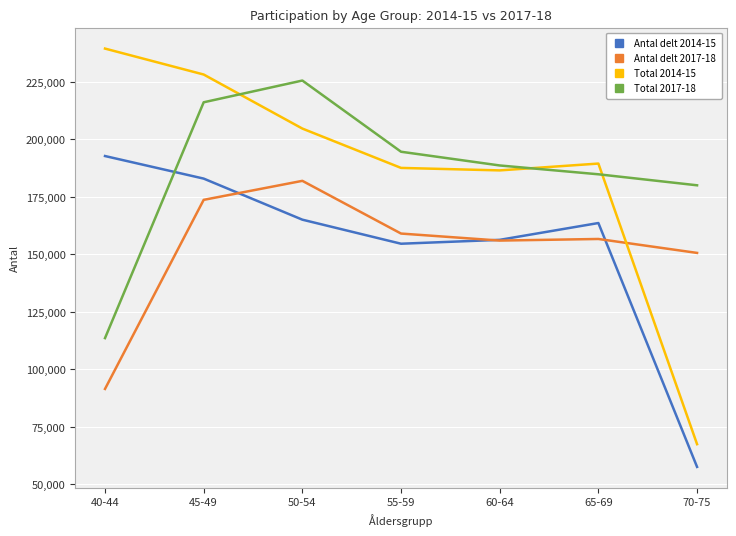

What are all the series names shown in the legend?

Antal delt 2014-15, Antal delt 2017-18, Total 2014-15, Total 2017-18